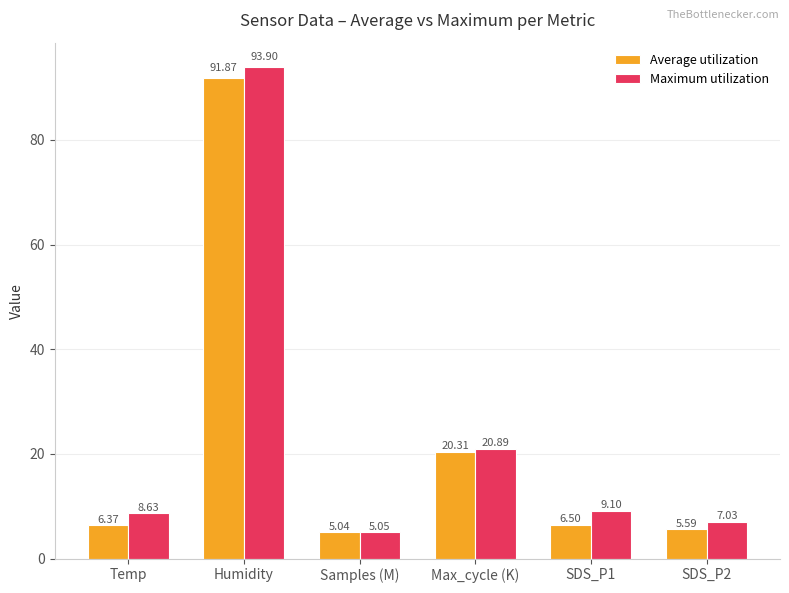

List the series in order of their peak value, lowest first.

Average utilization, Maximum utilization